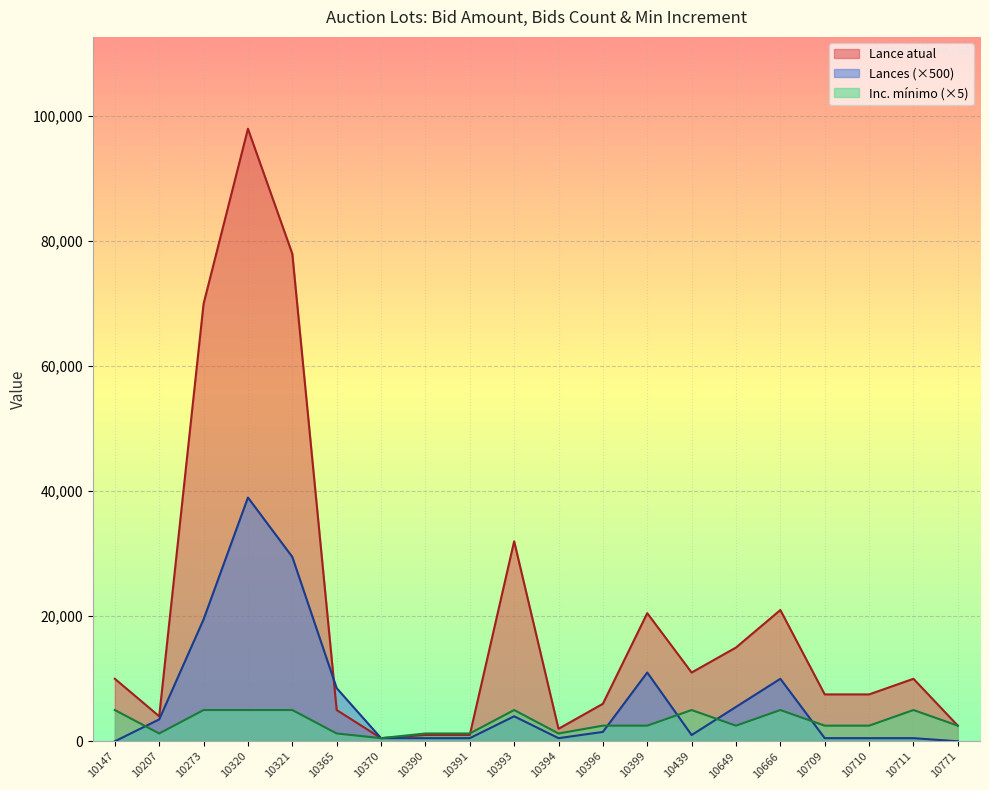

How many data points does each series have?

20